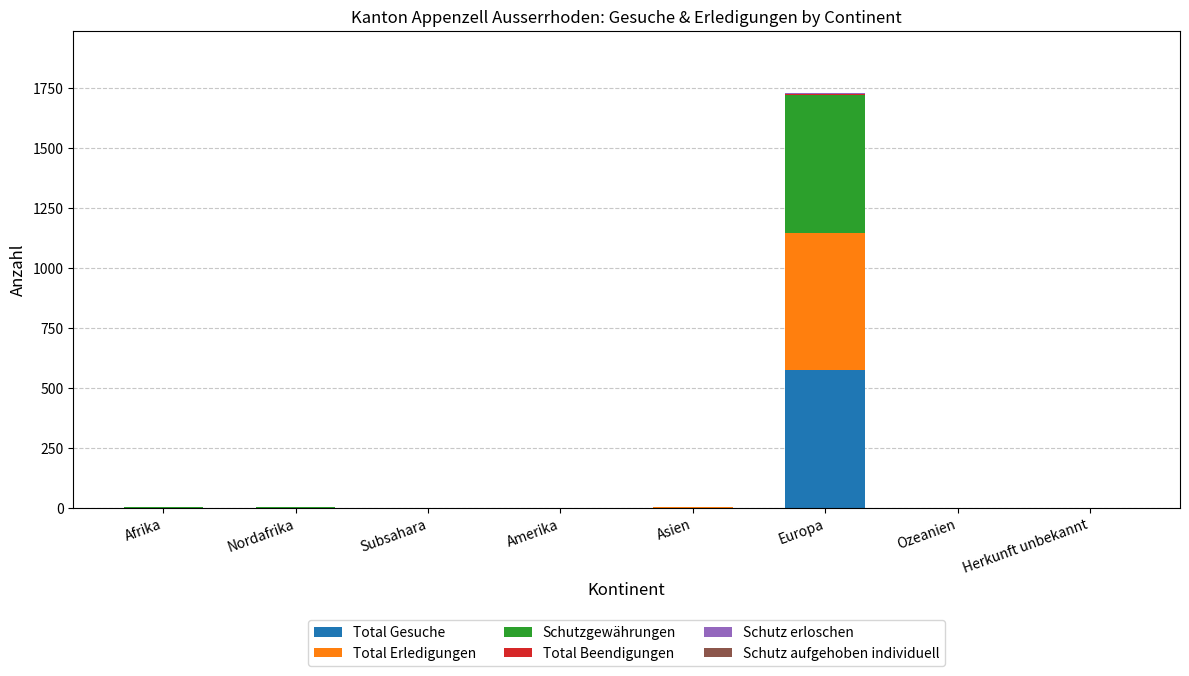

The Total Gesuche series shows 375 at Subsahara. True or false?

False